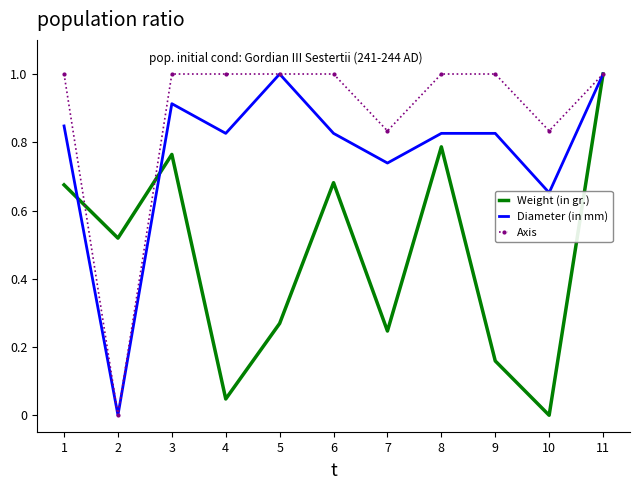

The value of Weight (in gr.) at 3 is 0.4. True or false?

False